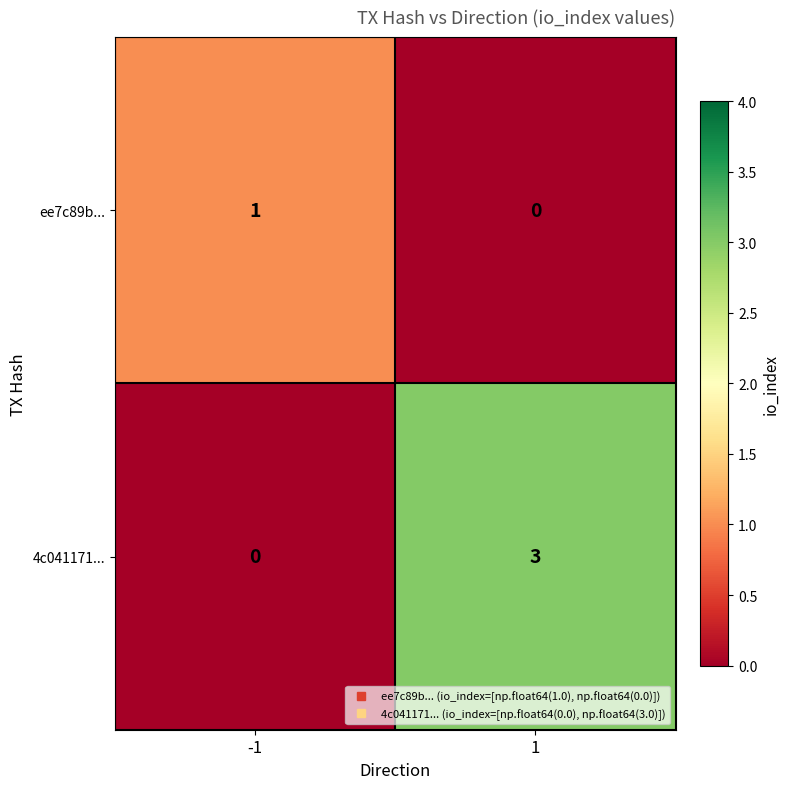

Is it true that 4c041171... equals 0 at -1?

True